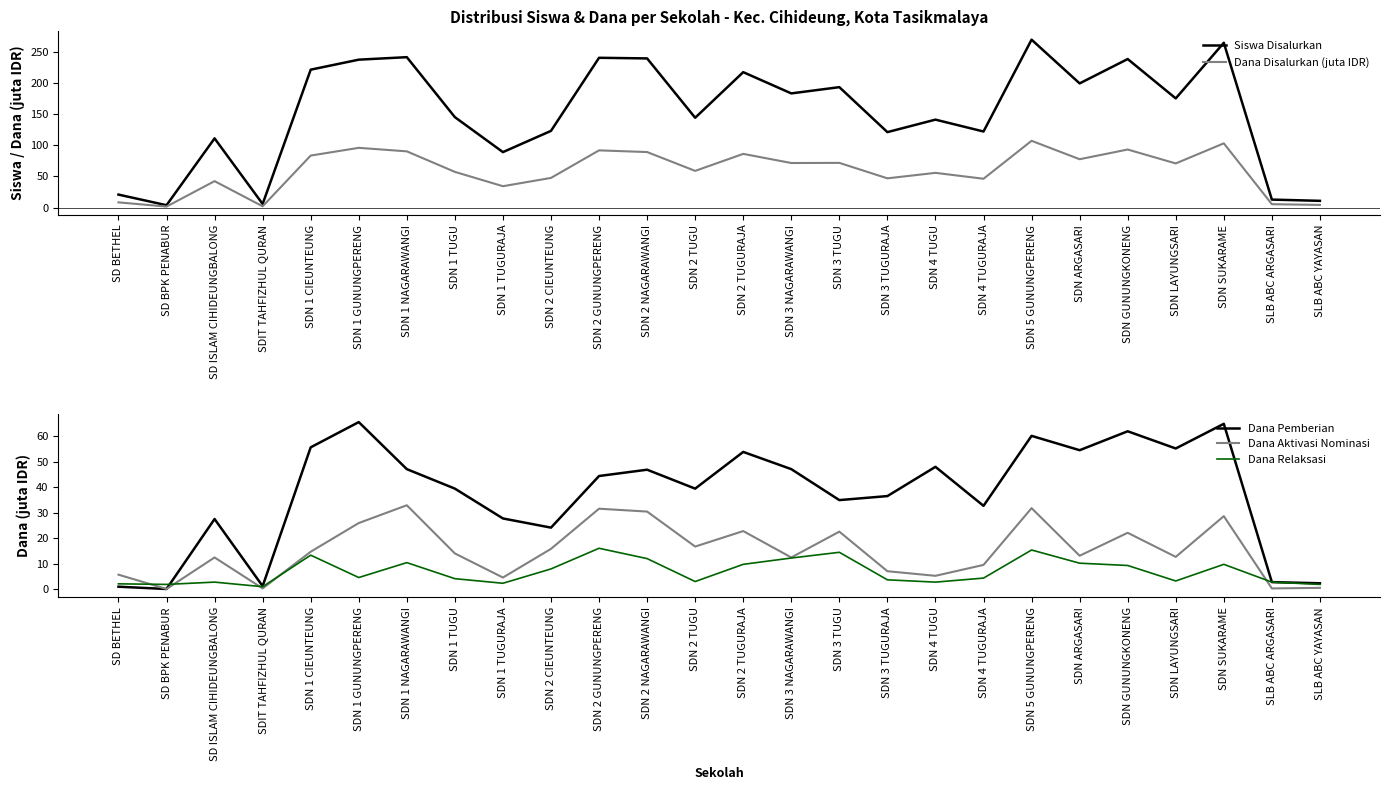

Where does the Dana Disalurkan (juta IDR) series first go above 70?

SDN 1 CIEUNTEUNG